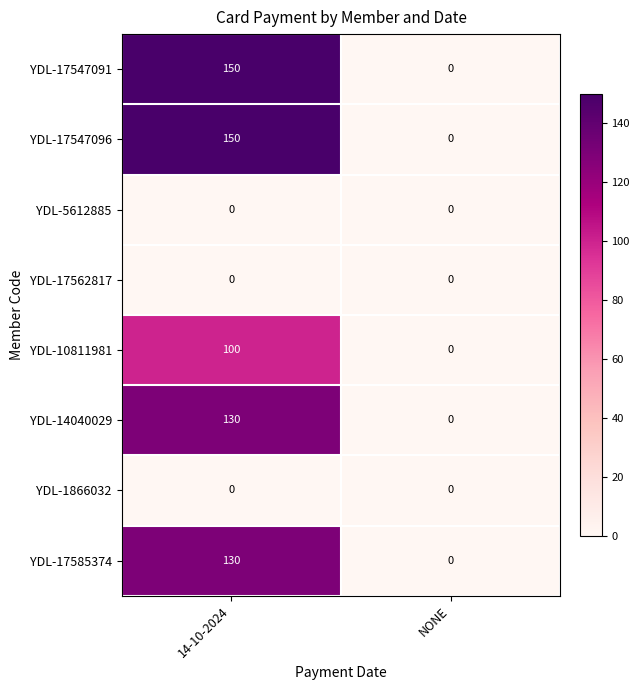

What is the difference between the YDL-14040029 values at NONE and 14-10-2024?

130